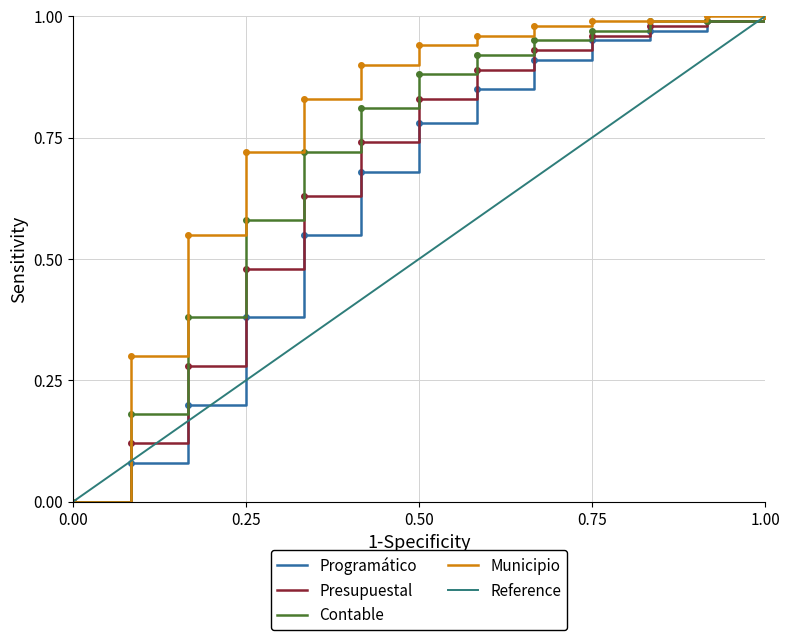

How many lines are shown in the chart?

5